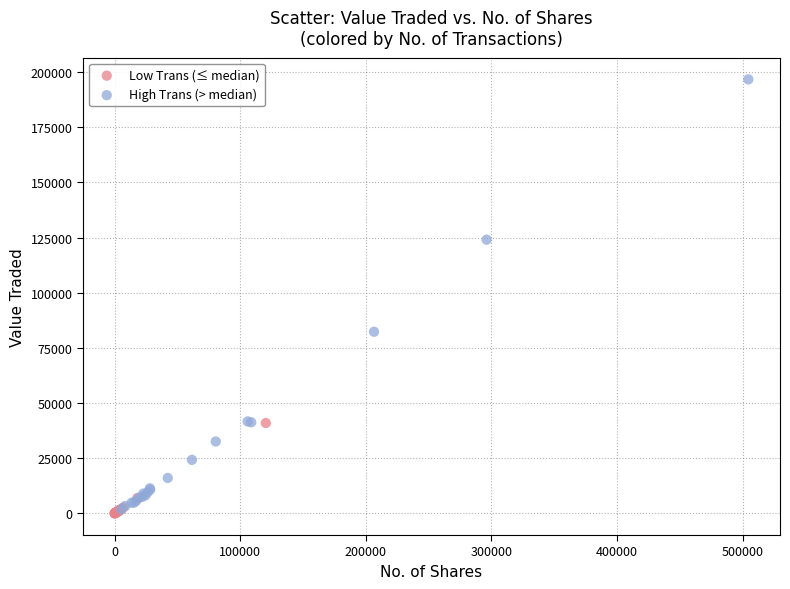

Which series has the largest Y range (max minus min)?

High Trans (> median)